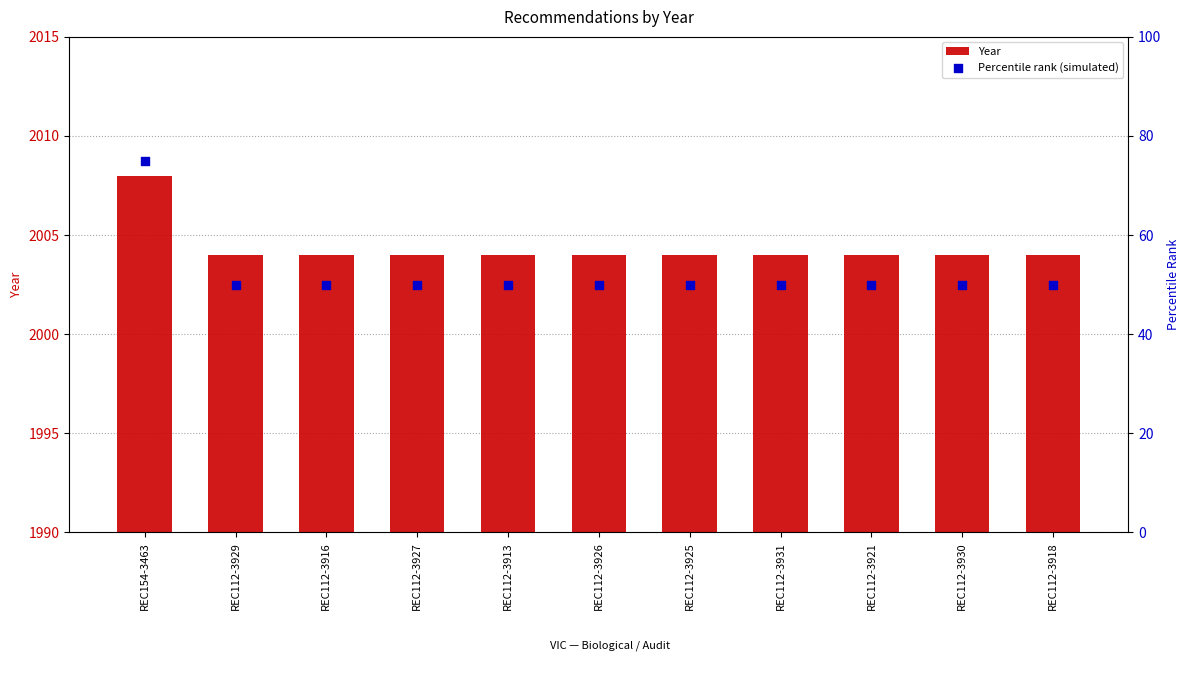

Which series has the largest Y range (max minus min)?

Percentile rank (simulated)